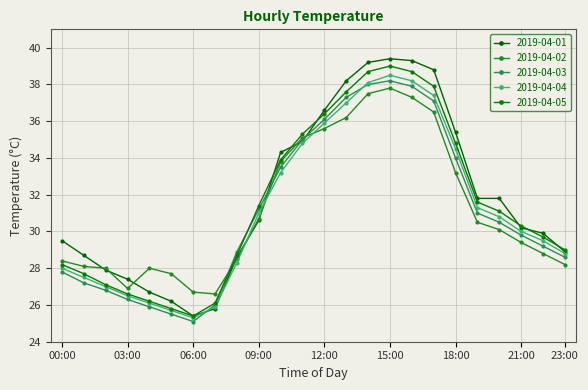

What is the highest value of the 2019-04-05 series?

39.0